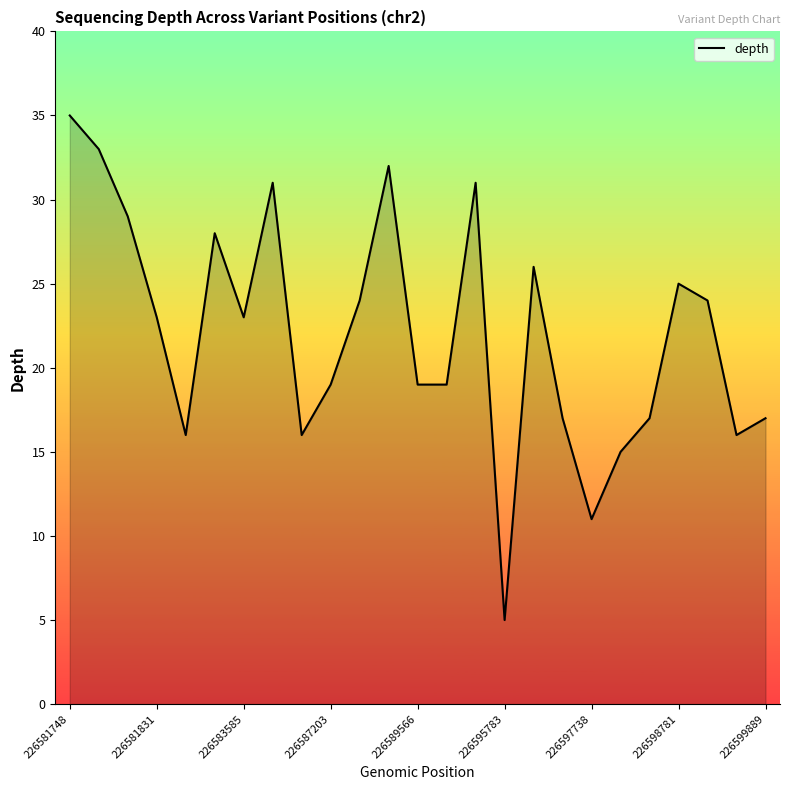

What is the minimum value shown in the chart?

5